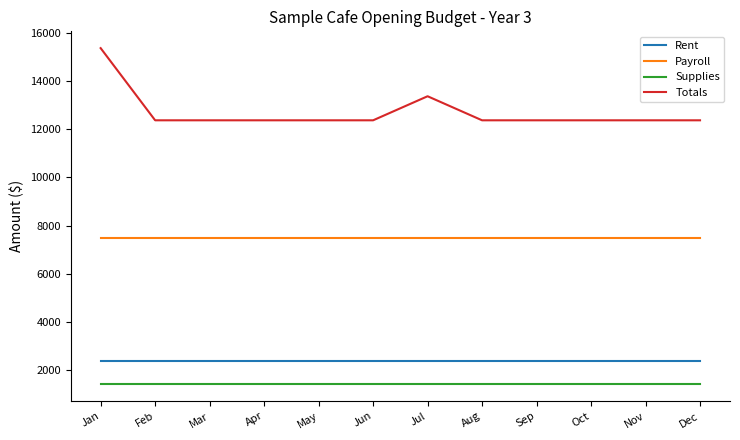

How many distinct data groups are displayed?

4